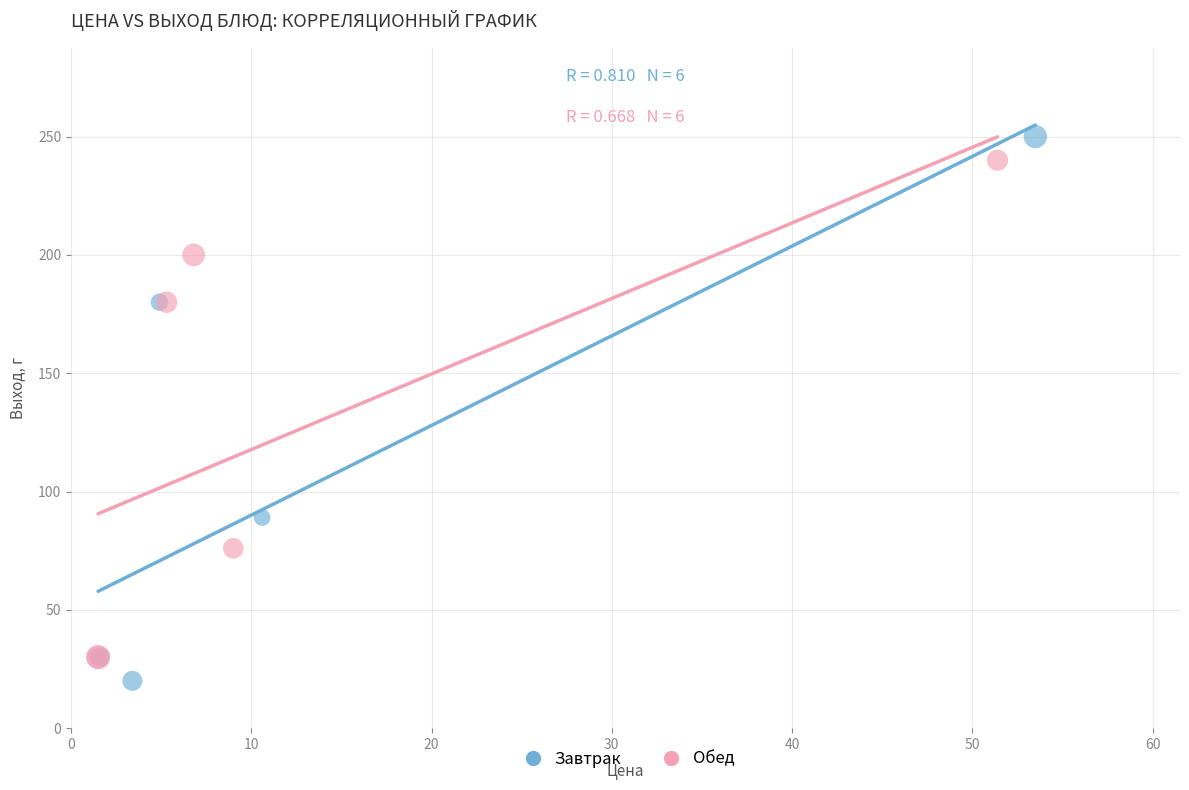

What are all the series names shown in the legend?

Завтрак, Обед